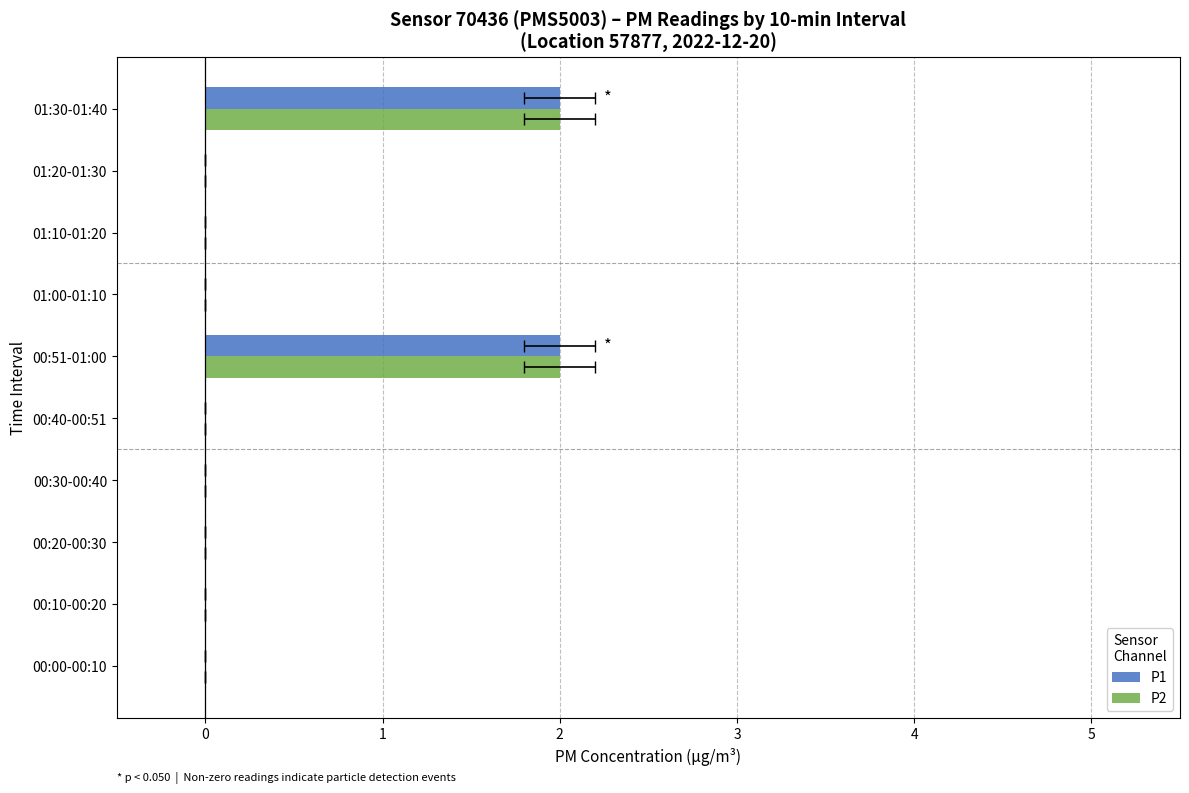

Rank the series at 00:51-01:00 from lowest to highest value.

P1, P2